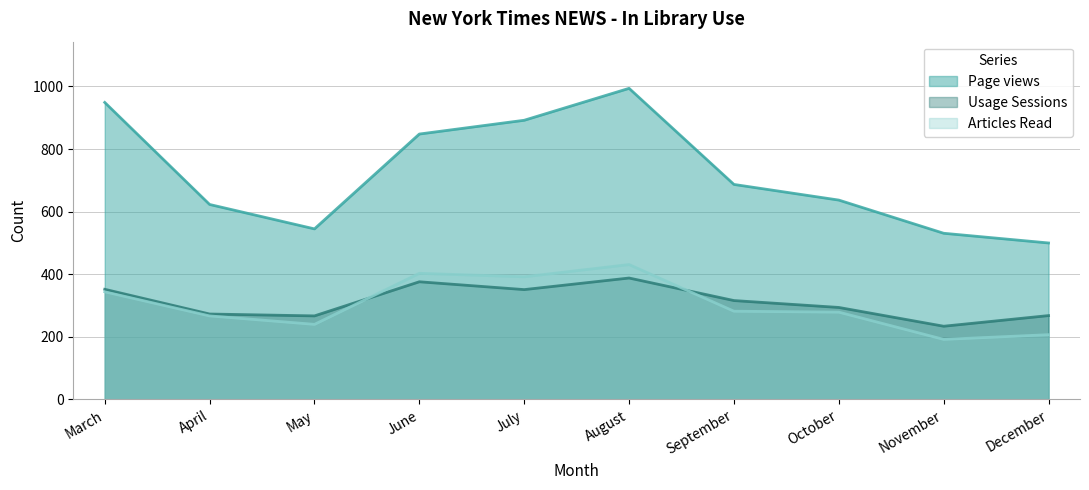

Which has a higher value, December or September?

September